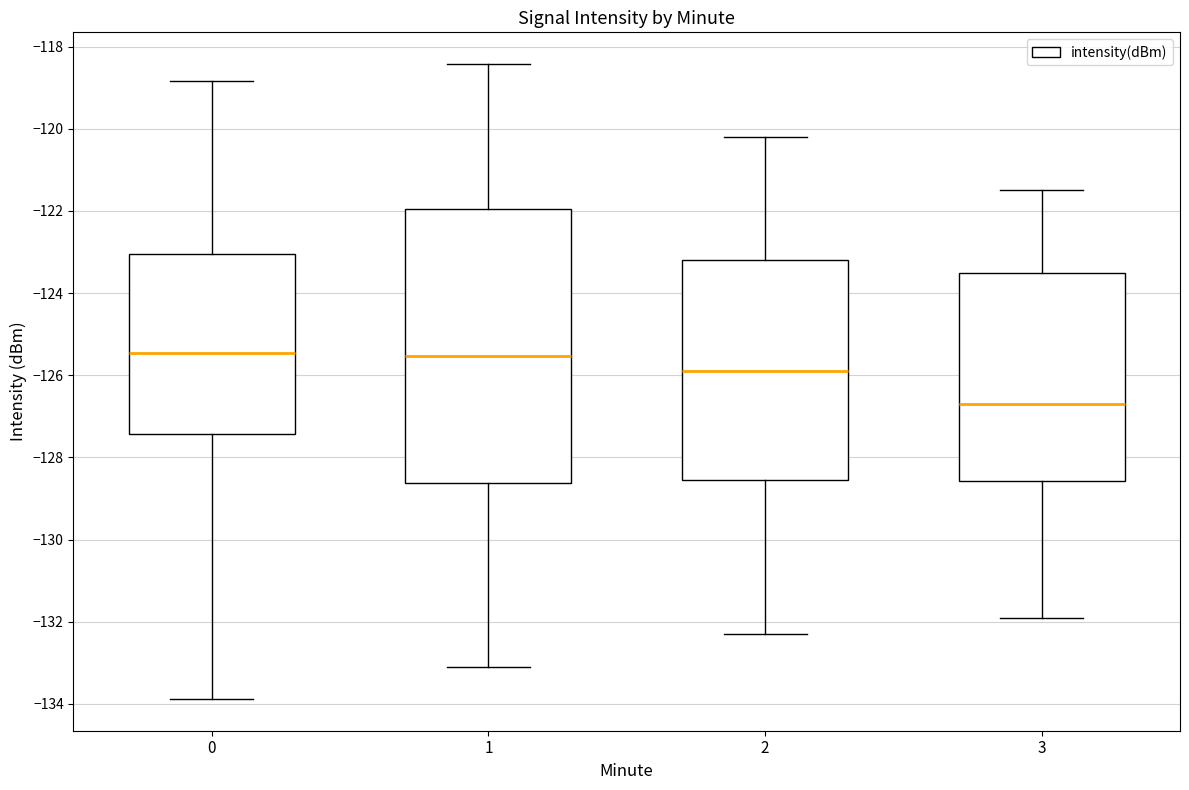

Where does the median line of the box at x = 0 sit on the y-axis? The values are not printed on the chart, so give them approximately, as read against the axis.

-125.4